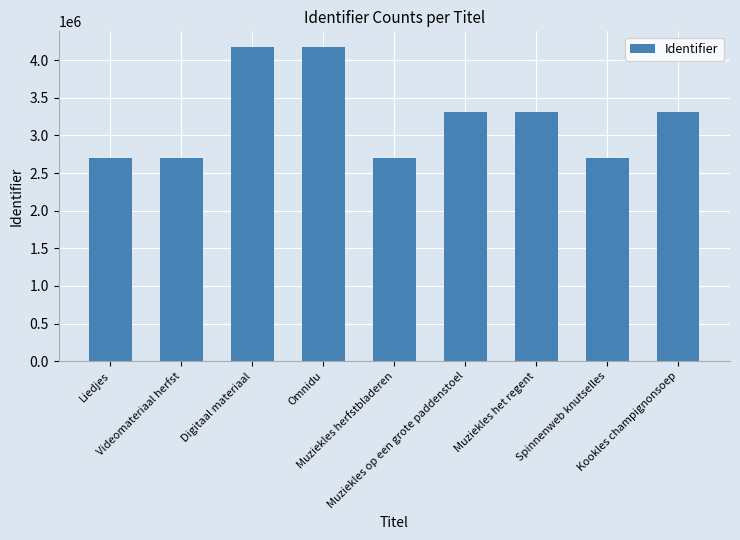

What is the smallest value displayed?

2696128